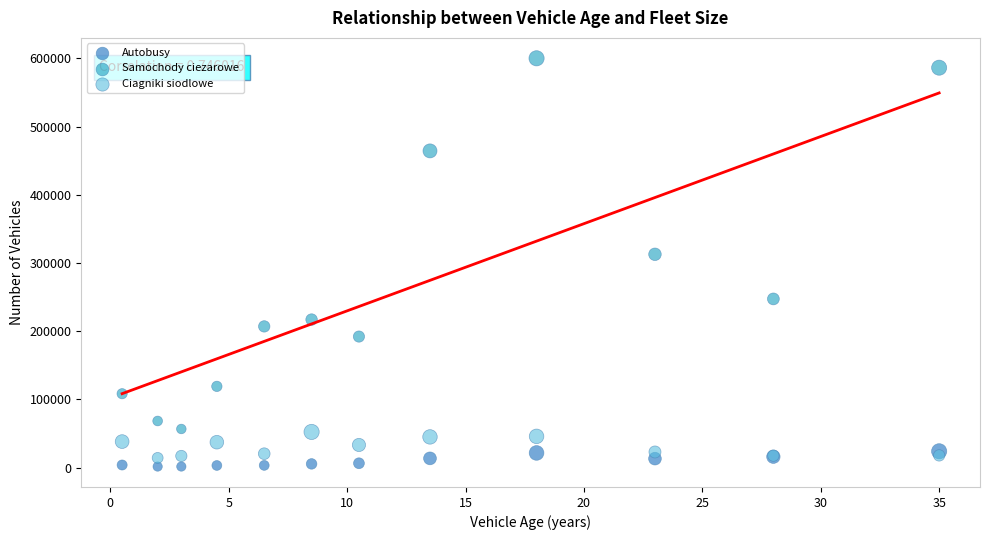

Across all series, what Y value is closest to 300832?

312760